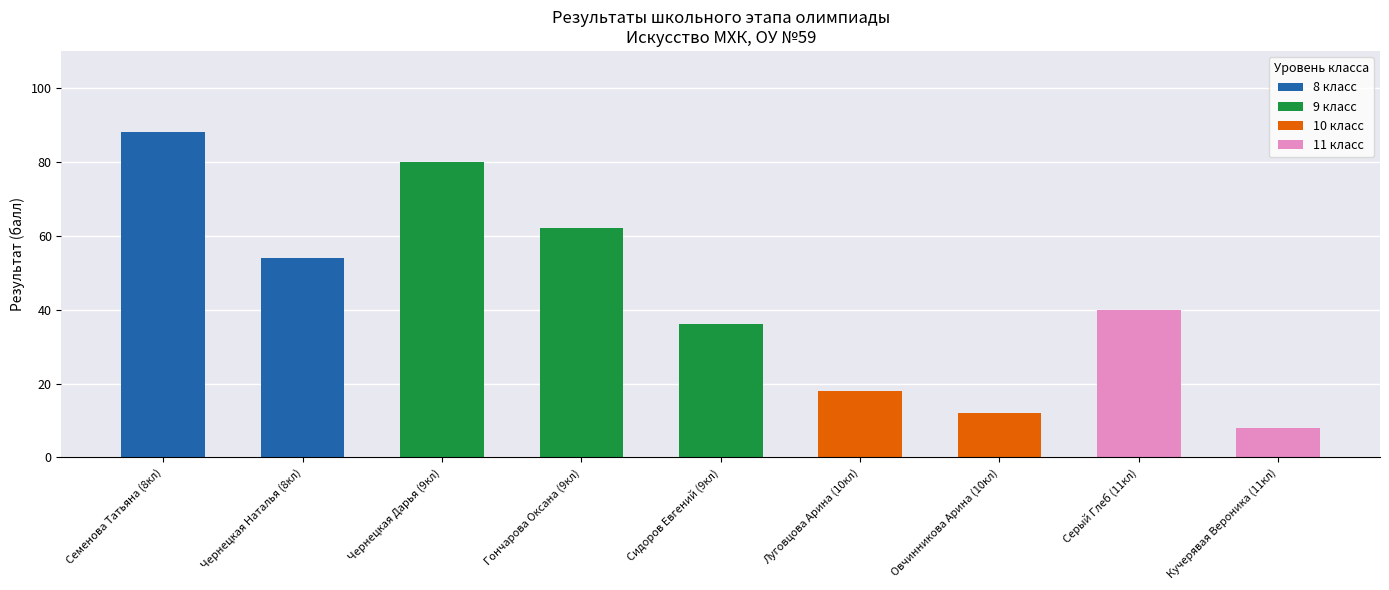

What are all the series names shown in the legend?

8 класс, 9 класс, 10 класс, 11 класс